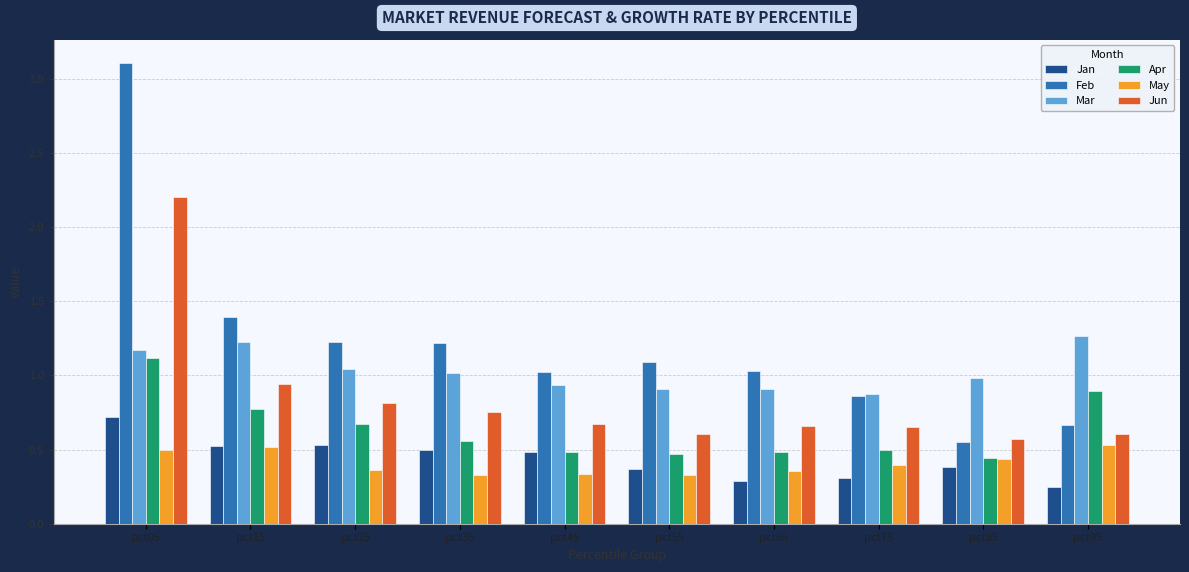

Between pct25 and pct45, which series saw the biggest shift?

Feb